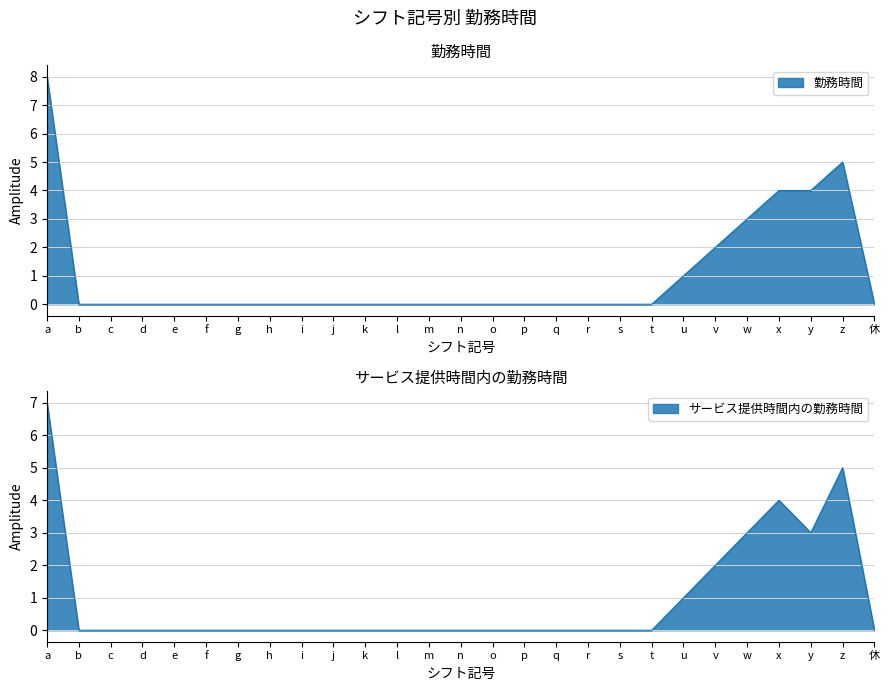

In 勤務時間, how many points are higher than both neighbors (excluding endpoints)?

1